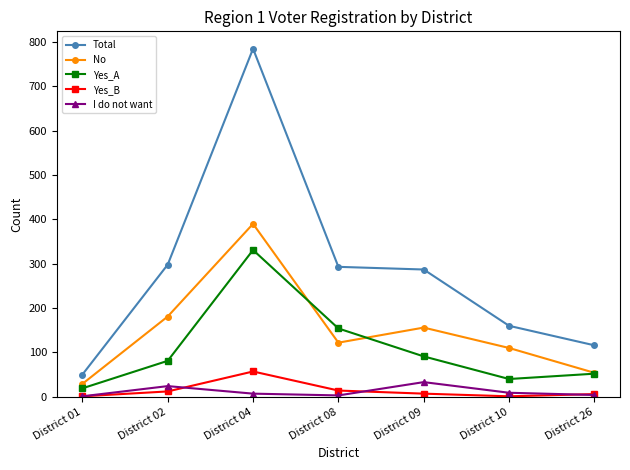

What is the value of the Total point at the 5th from the left?

287